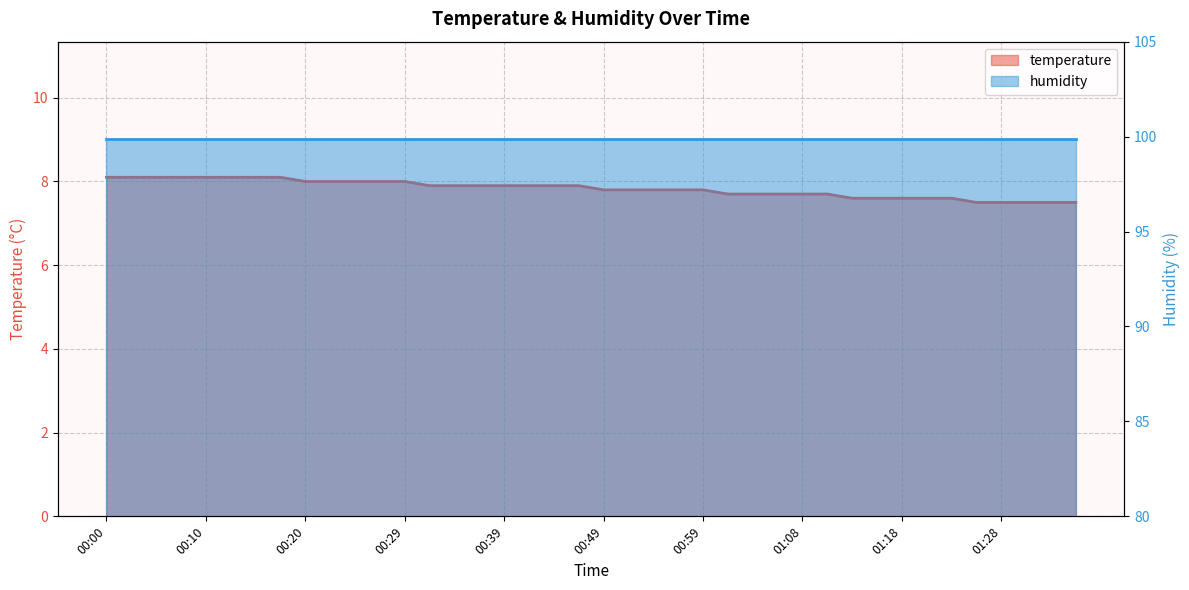

At which label is the value closest to 7?

01:25